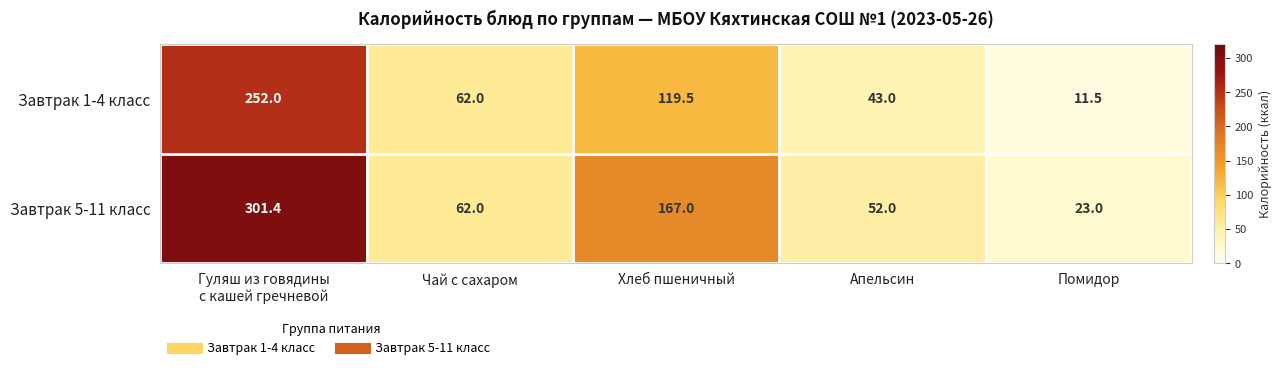

What is the minimum value shown in the chart?

11.5